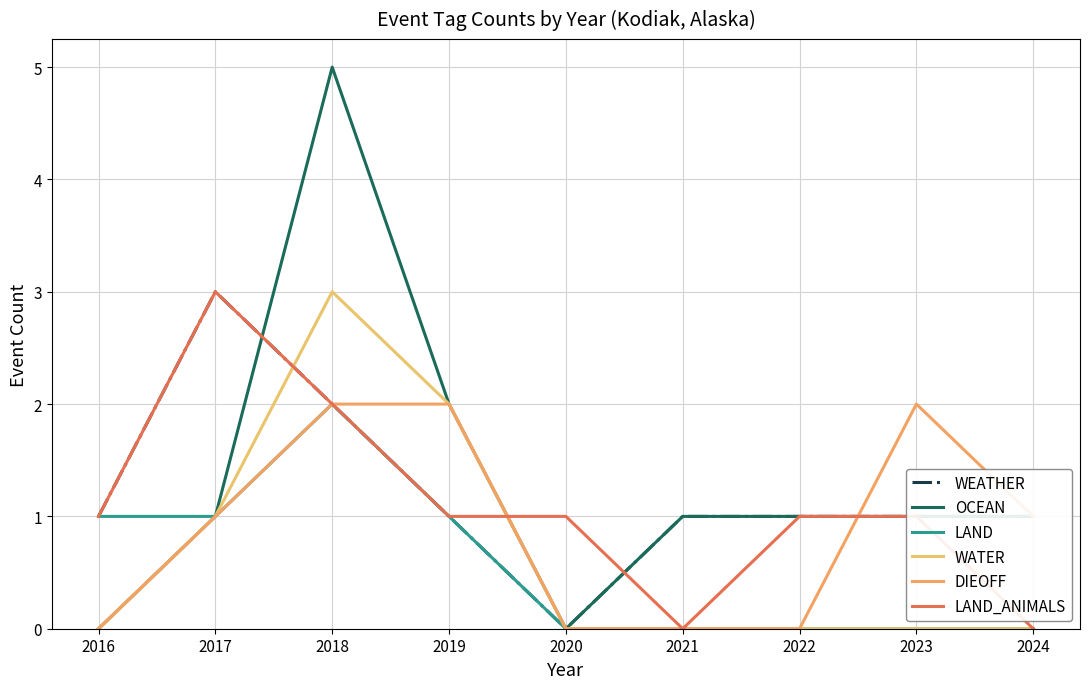

How many series are shown in this chart?

6